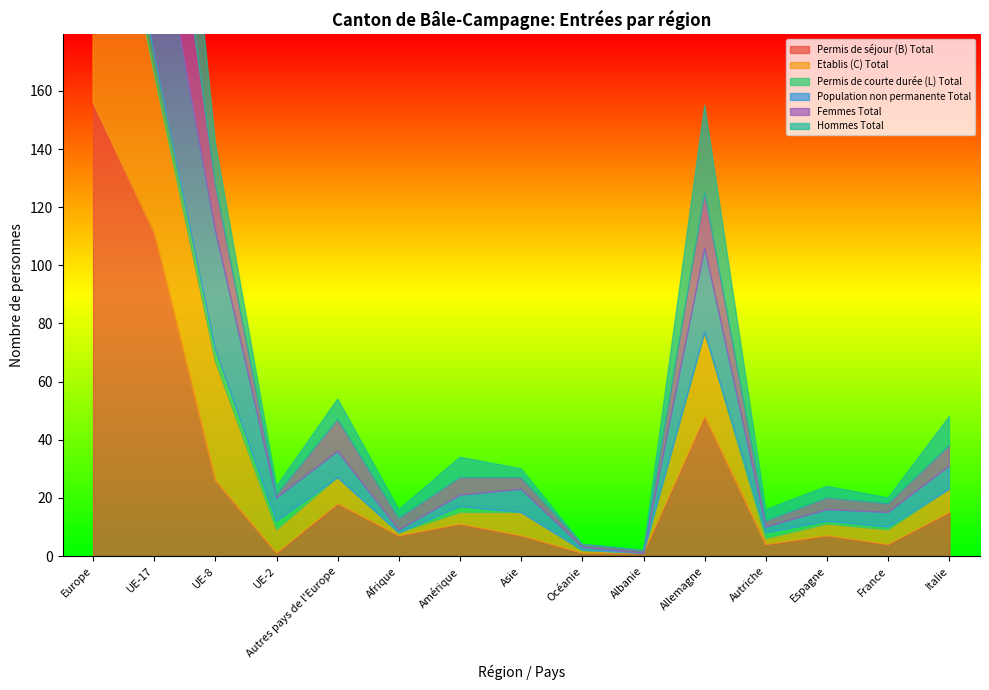

At which label does Hommes Total reach its peak?

Europe